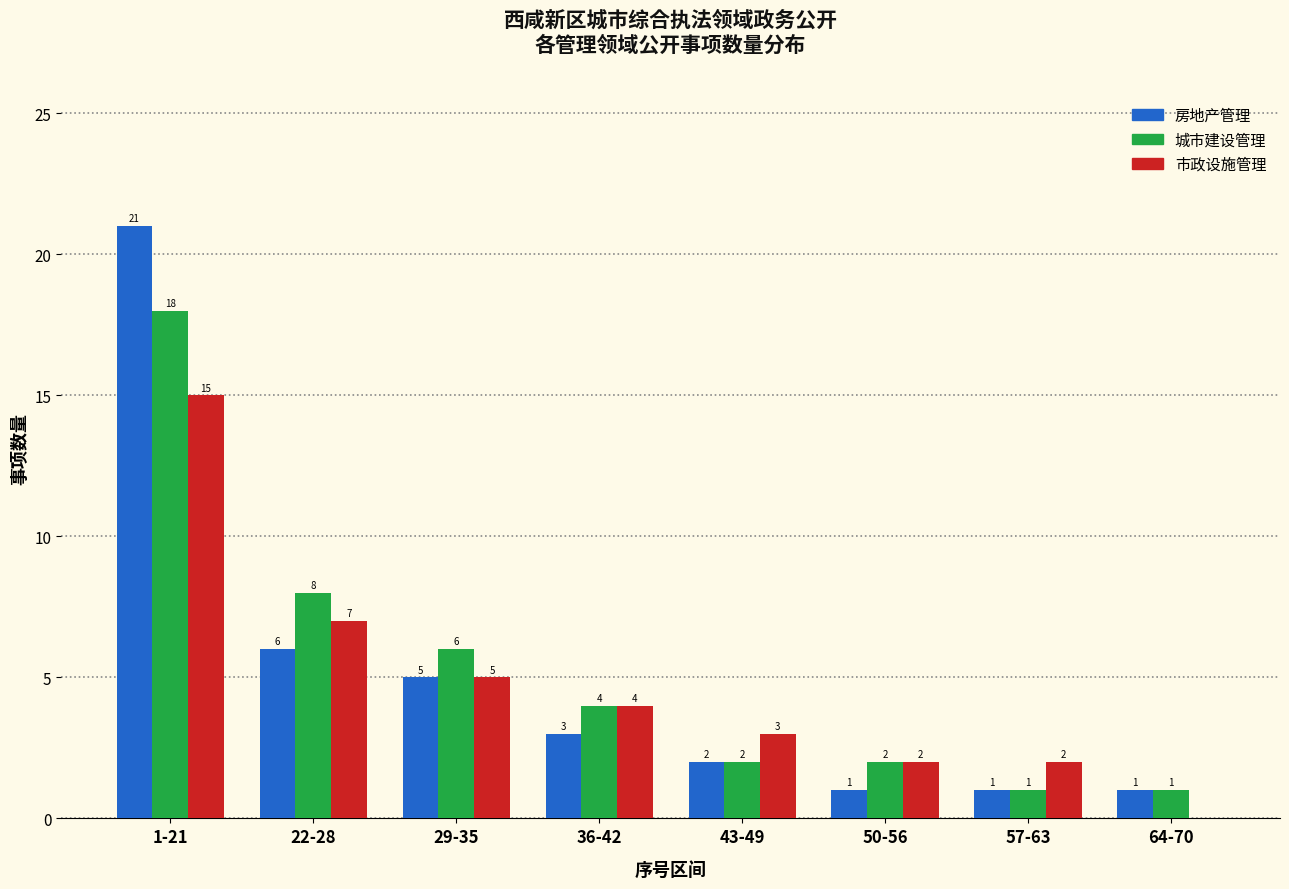

Which series changed the most between 1-21 and 50-56?

房地产管理